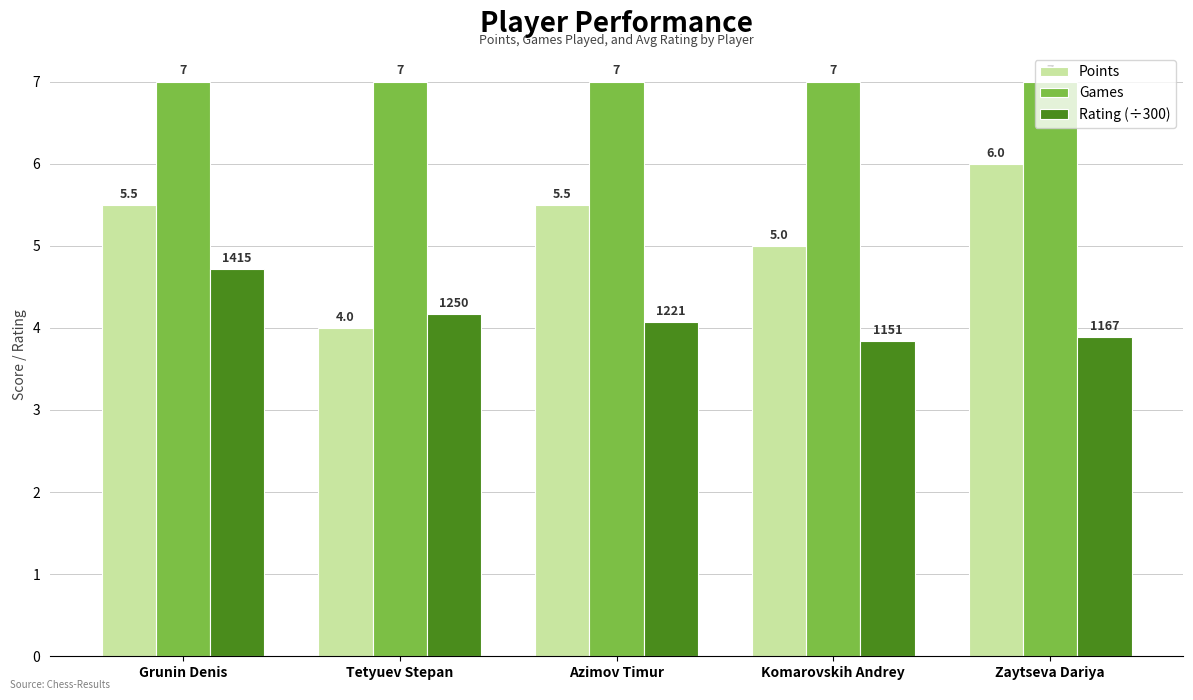

The Games series shows 7.0 at Tetyuev Stepan. True or false?

True